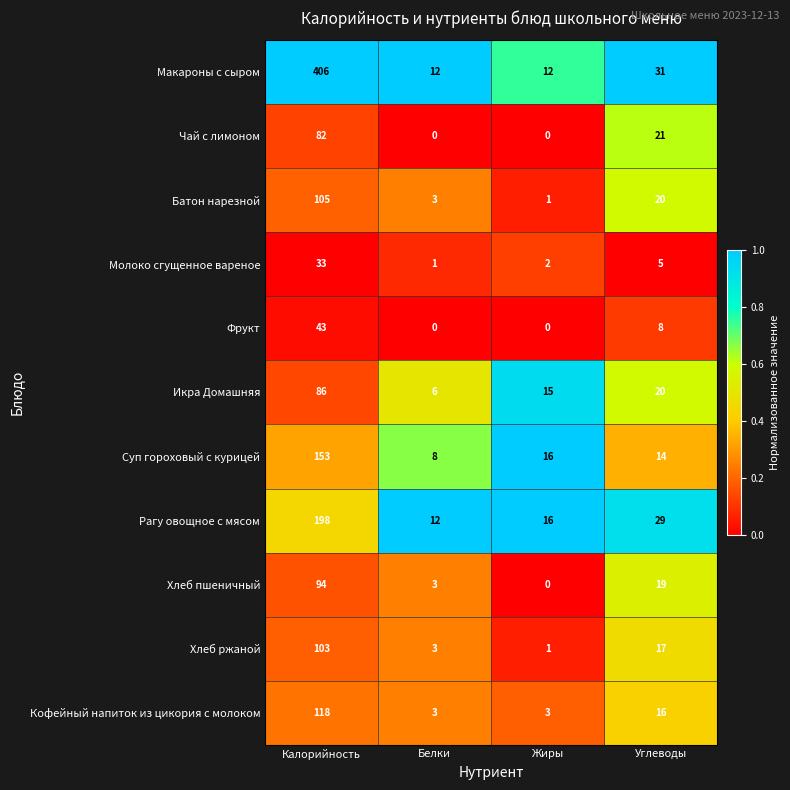

What is the average value of the Суп гороховый с курицей series?

48